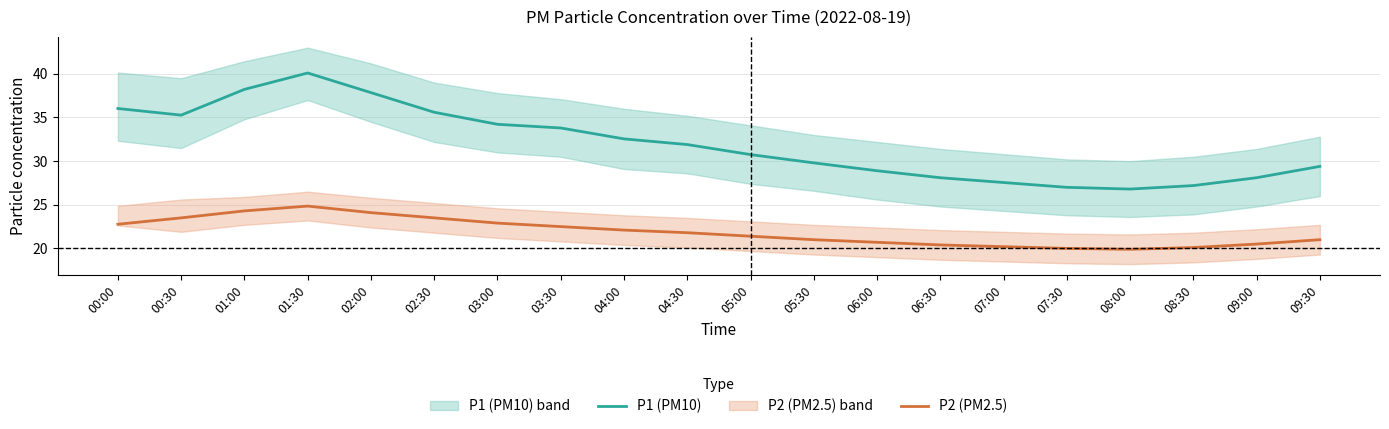

Is it true that P2 (PM2.5) equals 24.9 at 01:30?

True